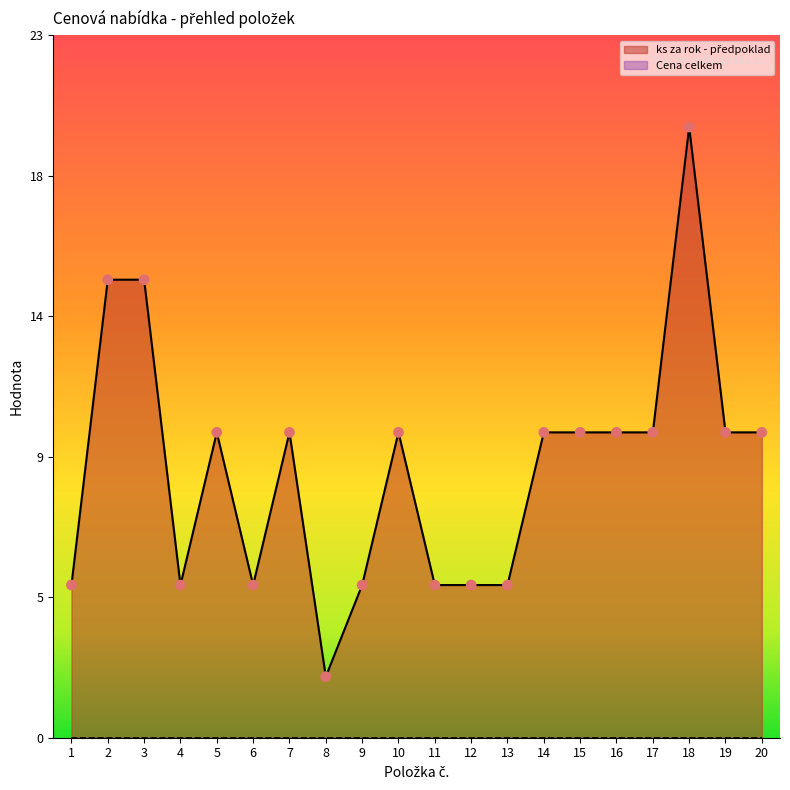

What is the change in value from 5 to 9?

-5